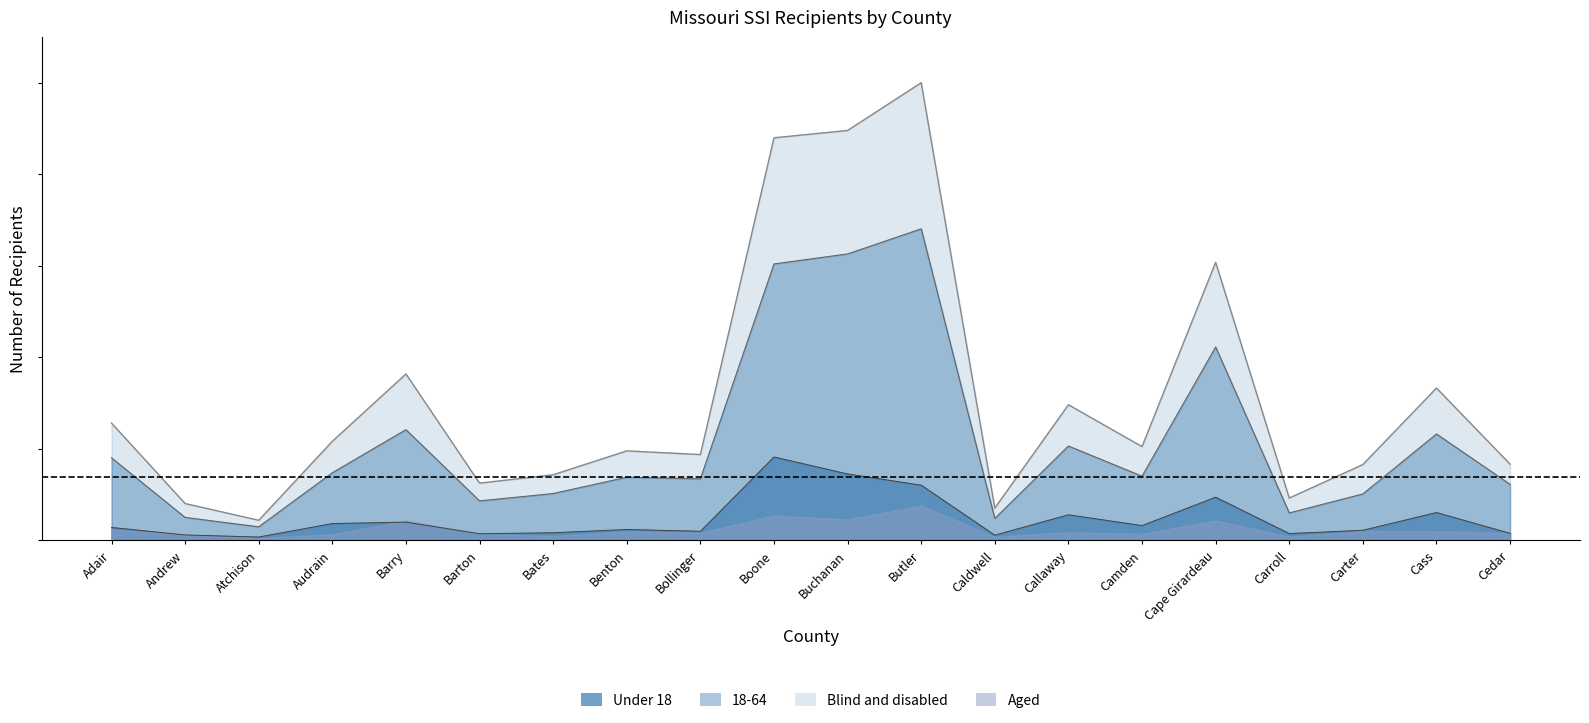

True or false: Under 18 has more than 1 points higher than both neighbors.

True